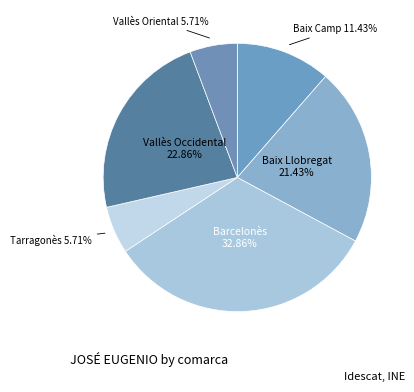

What is the ratio of the value at Tarragonès to the value at Baix Camp?

0.5